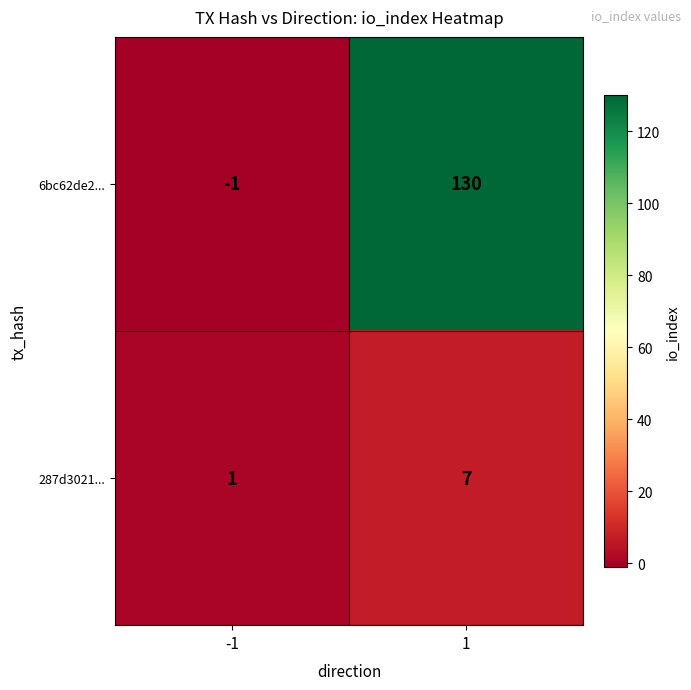

At which category is the sum across all series the highest?

1